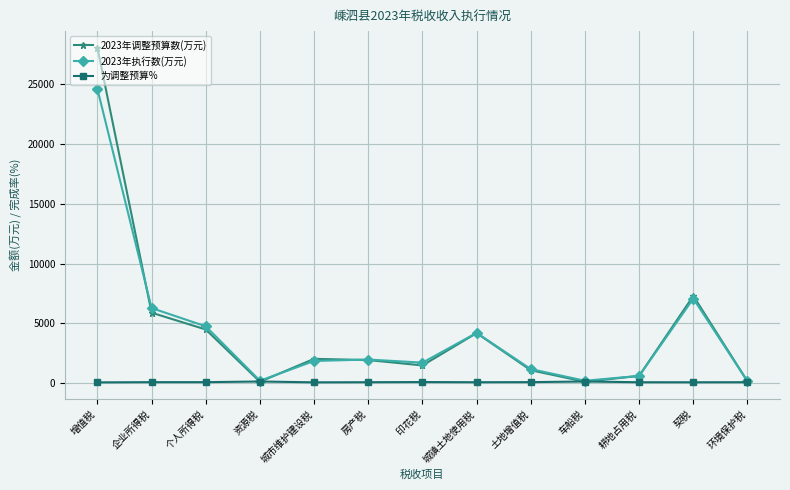

What are all the series names shown in the legend?

2023年调整预算数(万元), 2023年执行数(万元), 为调整预算%